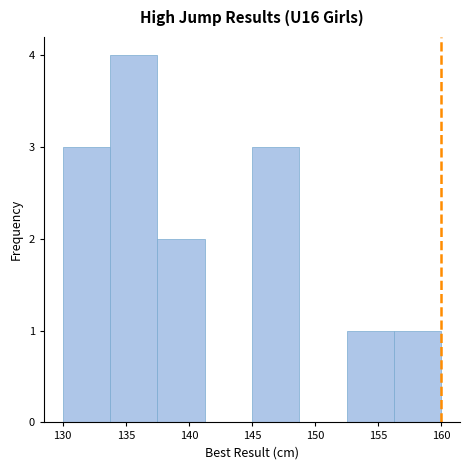

Reading left to right, transcribe this chart: for each bar, give the range it covers on the x-axis and its height. Neither the bar edges nor the heights are printed on the chart, so give them approximately, as read against the axes.

130.00 to 133.75: 3
133.75 to 137.50: 4
137.50 to 141.25: 2
141.25 to 145.00: 0
145.00 to 148.75: 3
148.75 to 152.50: 0
152.50 to 156.25: 1
156.25 to 160.00: 1